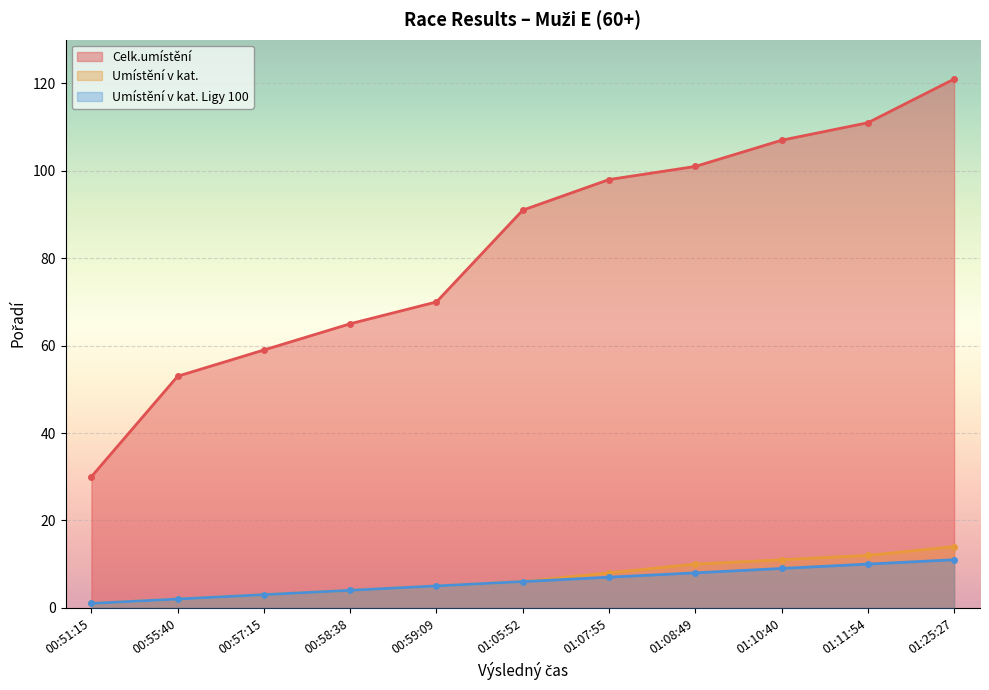

True or false: Umístění v kat. Ligy 100 has a value of 5 at 00:59:09.

True